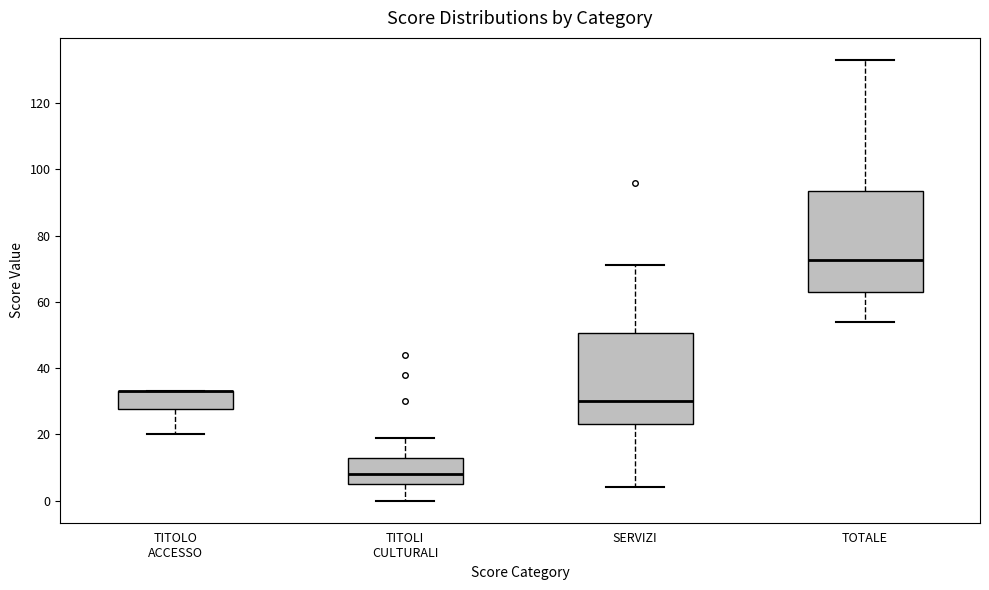

Where is the lower edge of the box for TOTALE on the y-axis? The values are not printed on the chart, so give them approximately, as read against the axis.

62